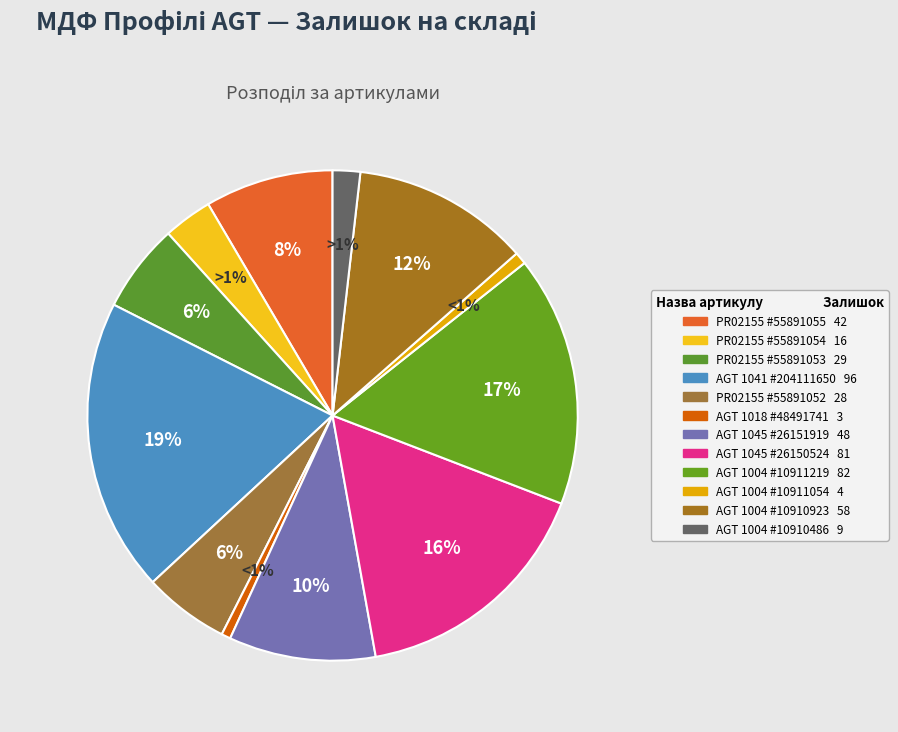

What is the ratio of the value at AGT 1045 #26151919 to the value at AGT 1041 #204111650?

0.5